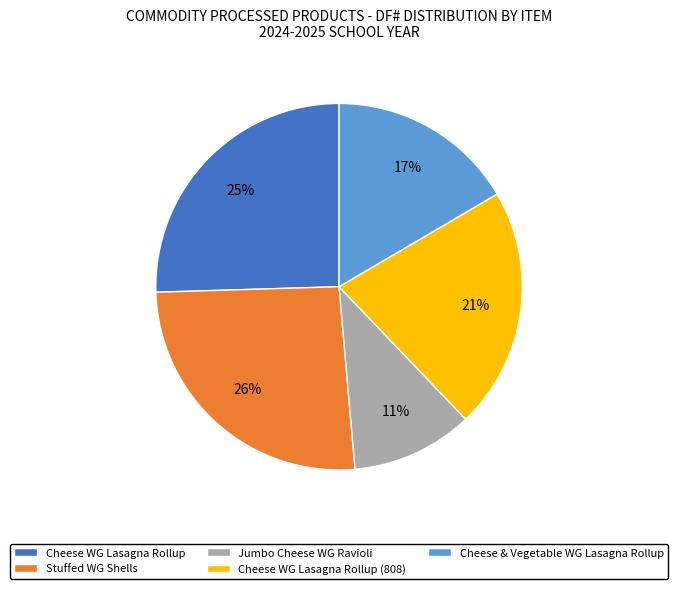

Between Stuffed WG Shells and Cheese & Vegetable WG Lasagna Rollup, which is larger?

Stuffed WG Shells